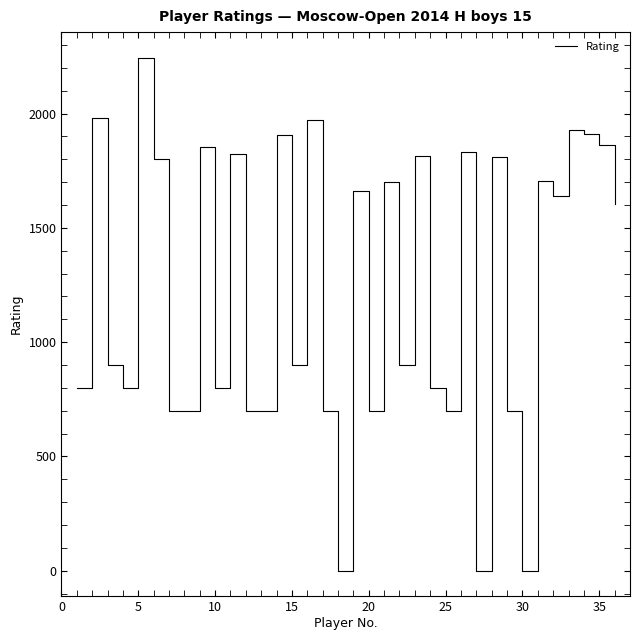

What is the greatest value displayed?

2244